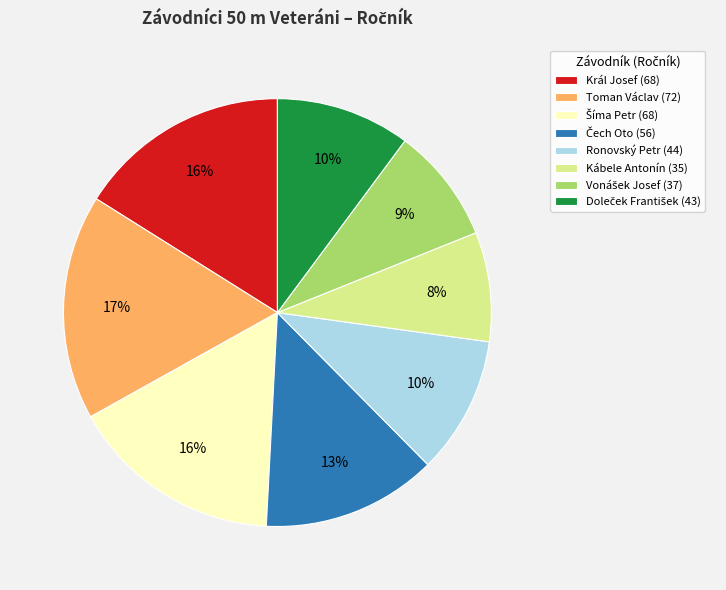

Is it true that Toman Václav (72) is 28% of the pie?

False